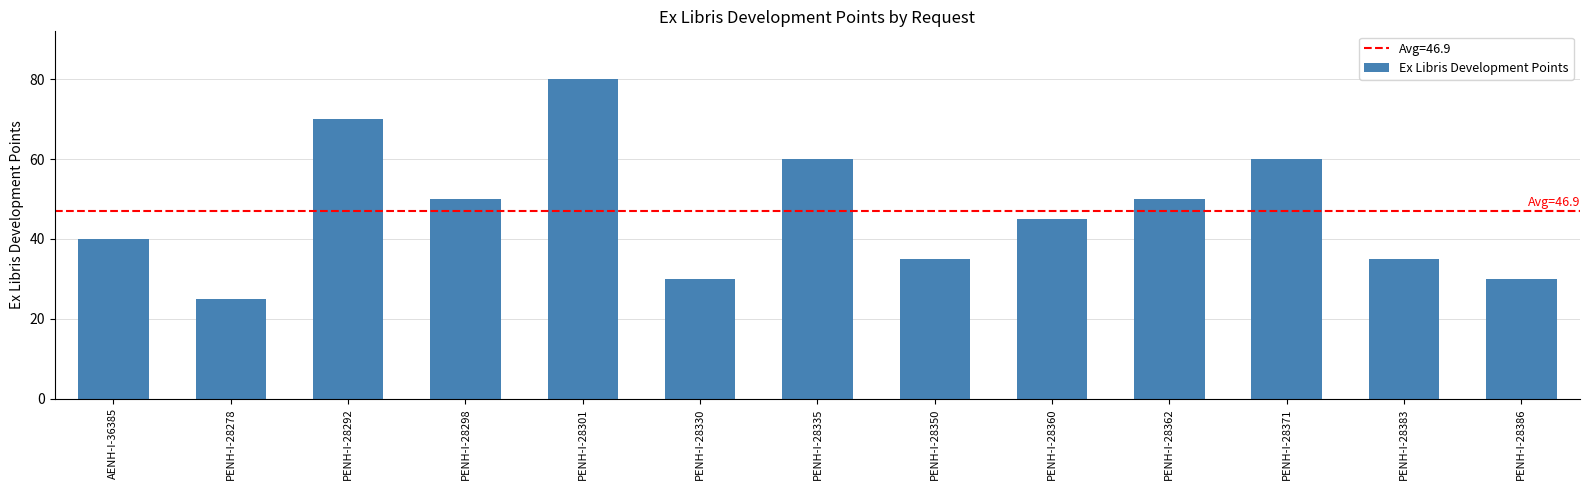

Read the value at PENH-I-28350, to the nearest 5.

35